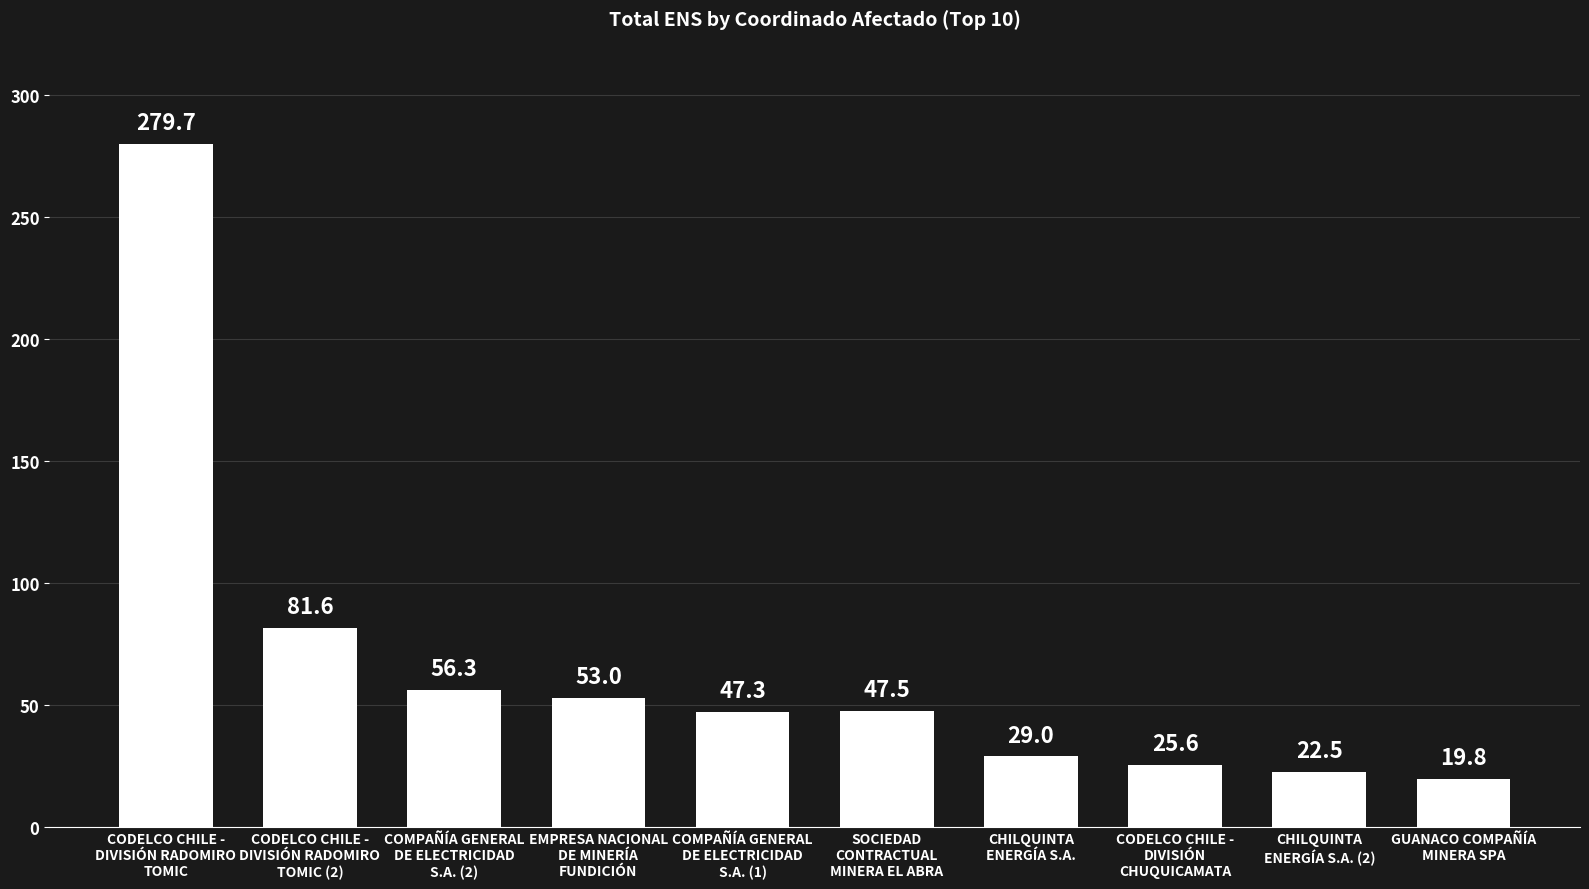

What is the difference between the maximum and minimum values?

259.9